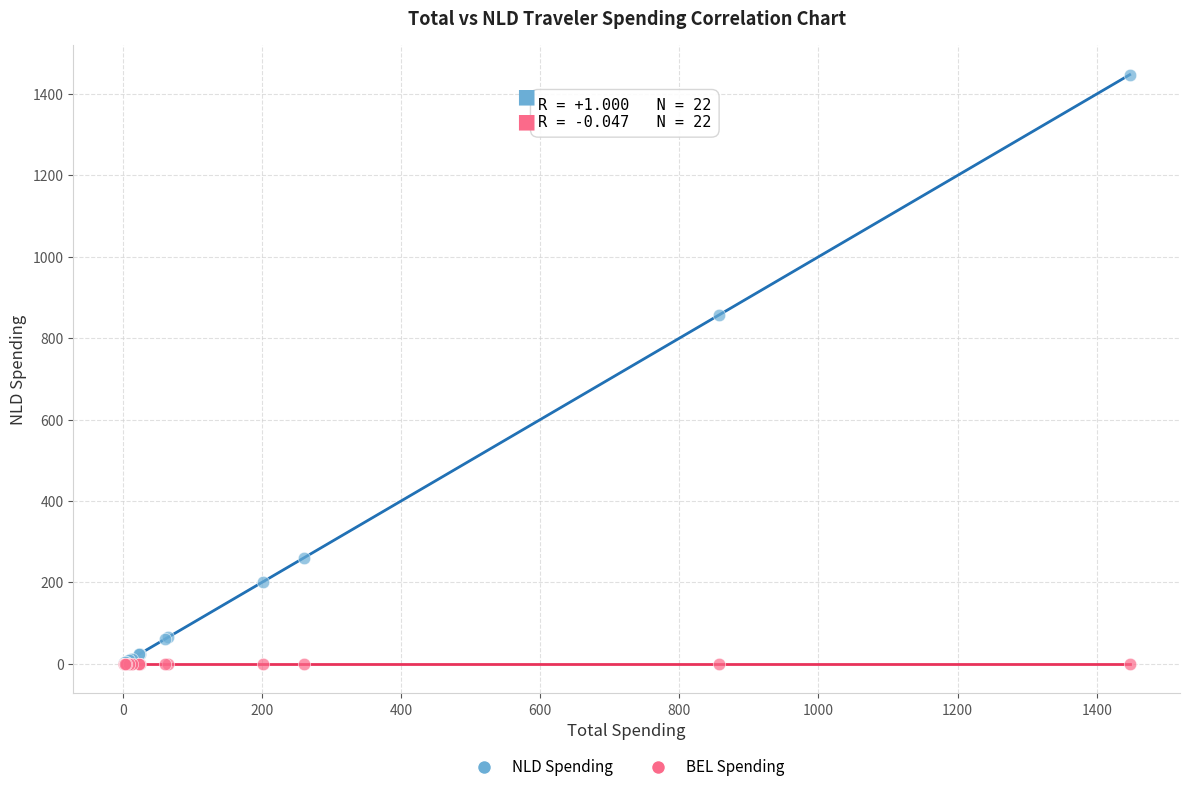

Which series reaches the maximum Y coordinate?

NLD Spending